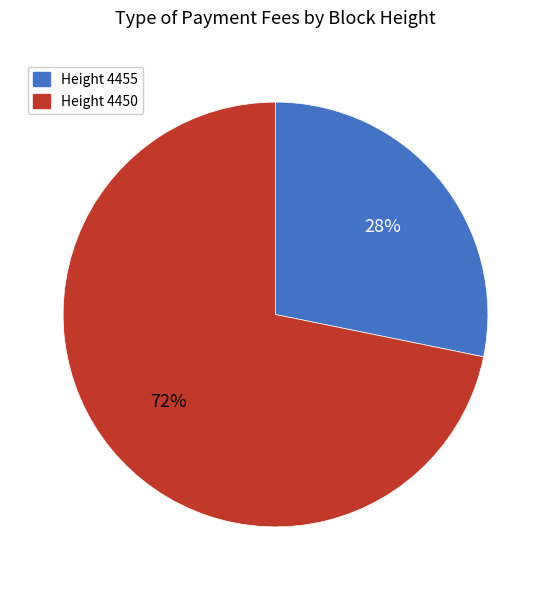

To the nearest percent, what is the average slice percentage?

50%